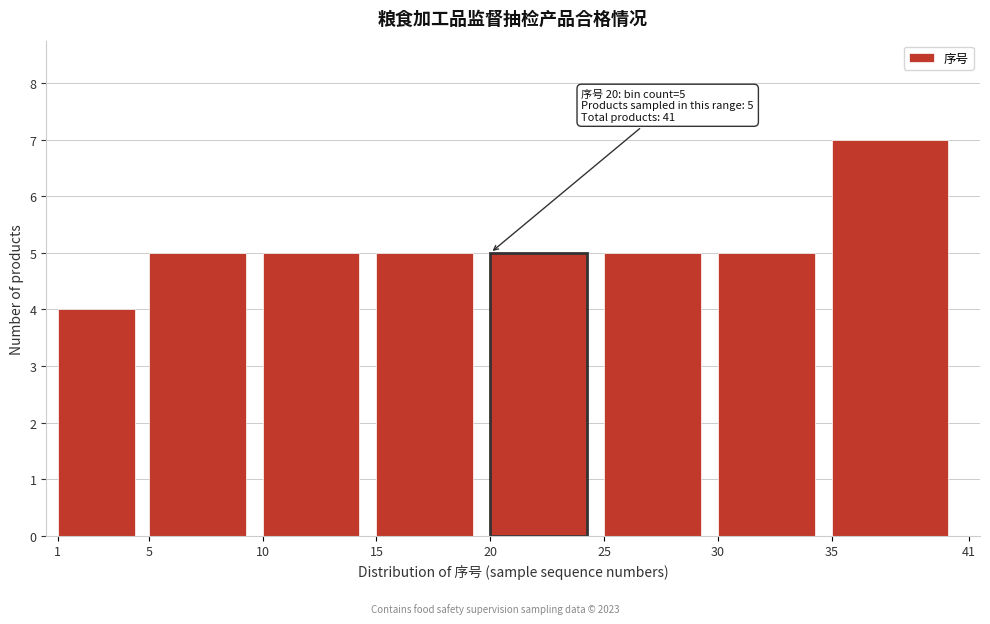

Over which range of the x-axis is the bar tallest?

35 to 41